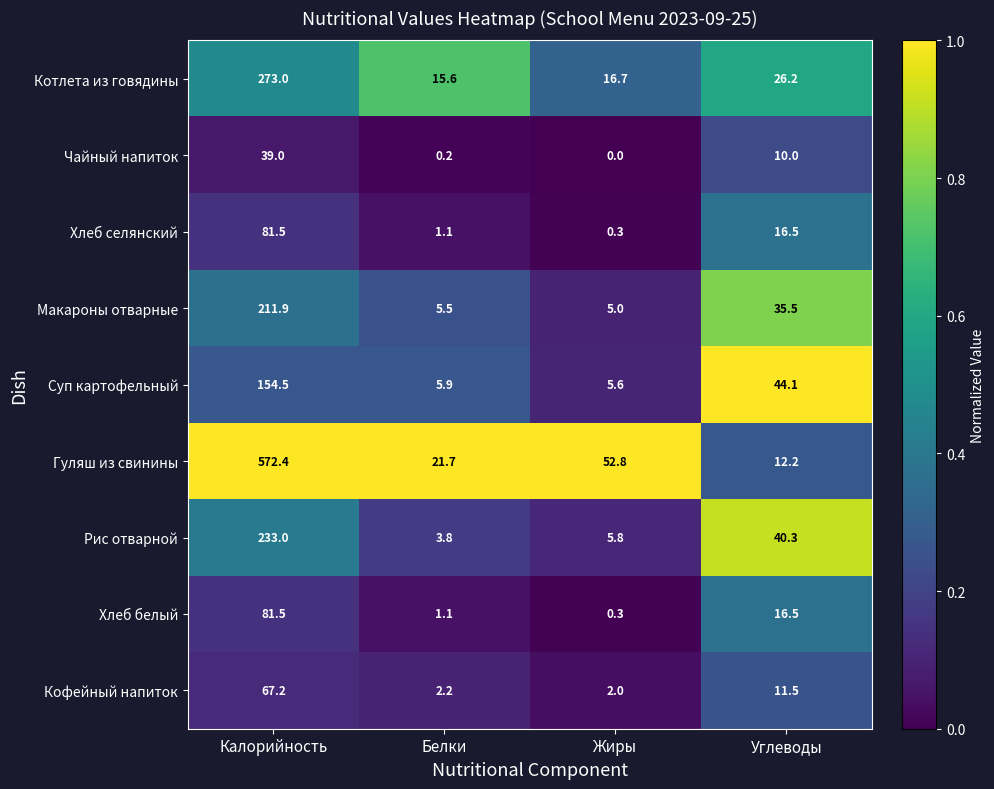

At which label is Суп картофельный closest to 80?

Углеводы